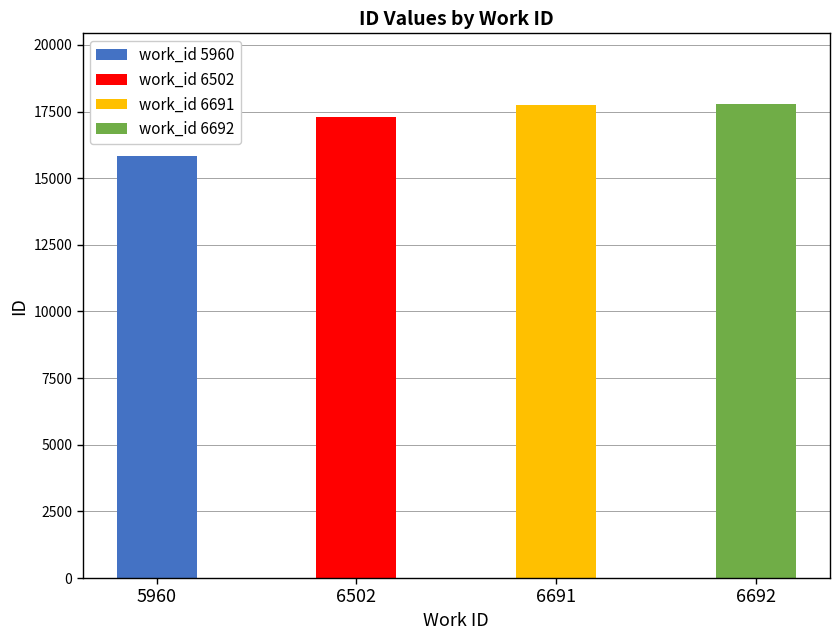

What is the change in value from 5960 to 6691?

+1931